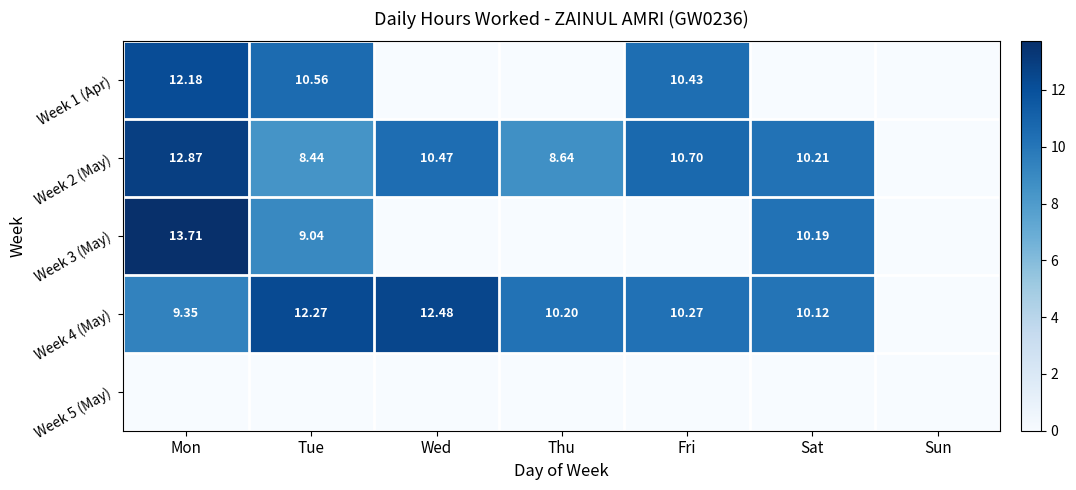

What is the difference between the highest and lowest values at Tue?

12.3